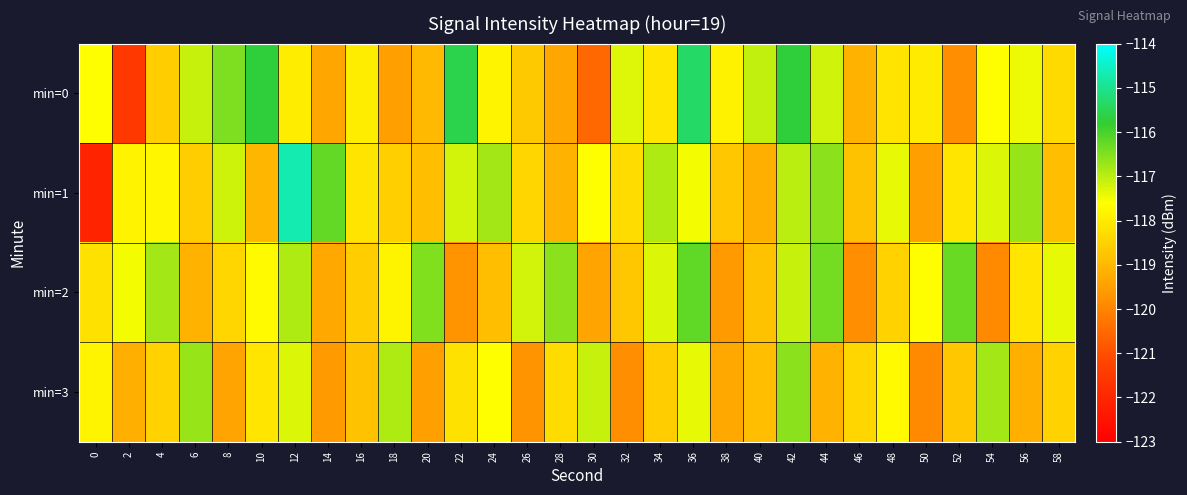

What is the smallest value displayed?

-122.1